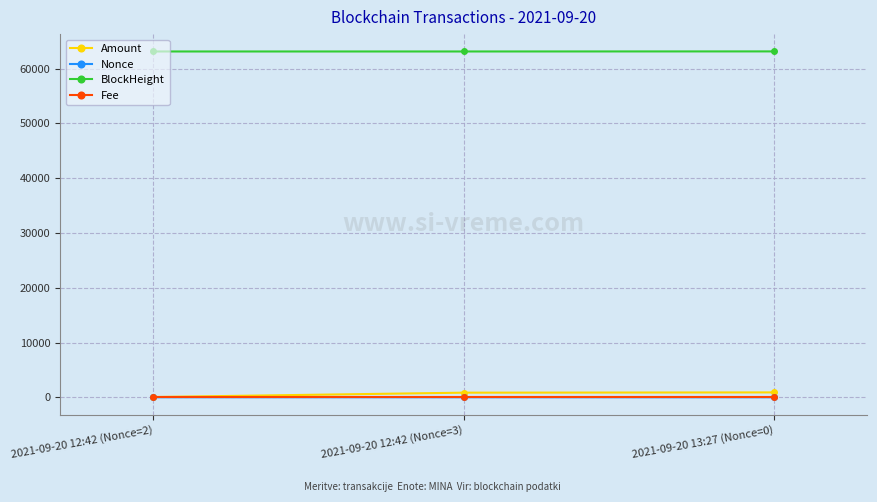

The Fee series shows 0.0 at 2021-09-20 13:27 (Nonce=0). True or false?

True